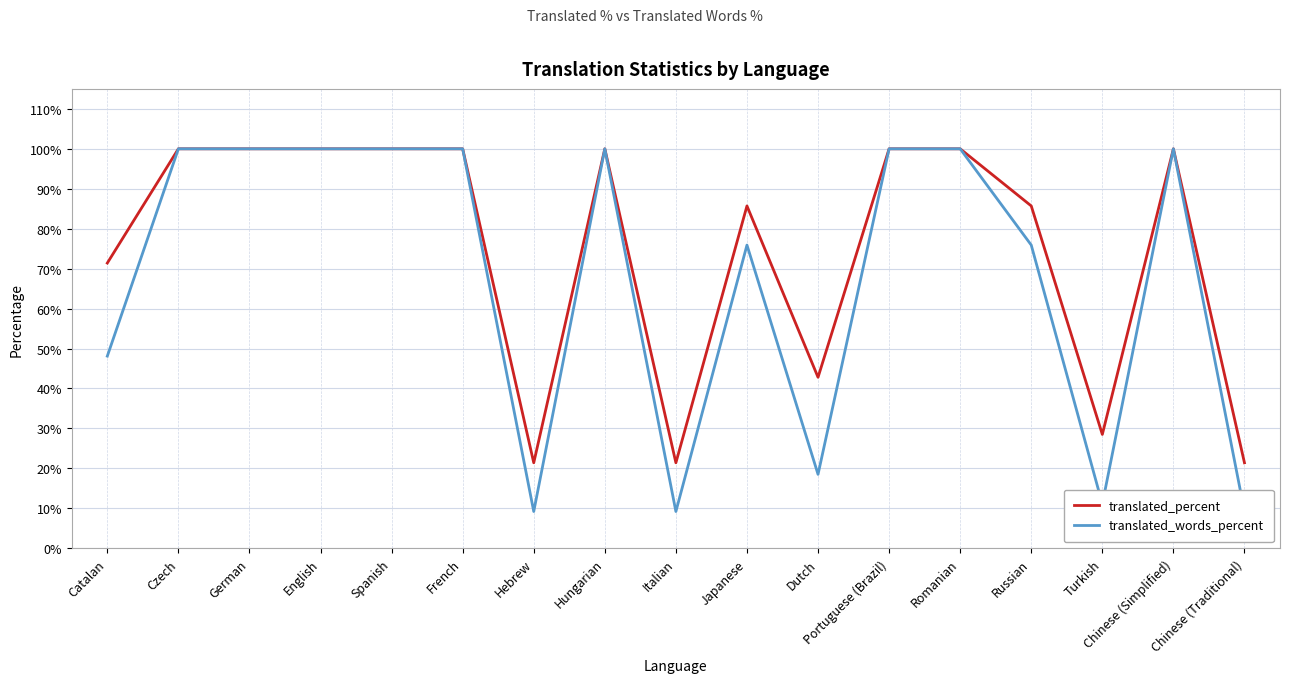

What is the approximate value of translated_words_percent at Japanese?

75.9